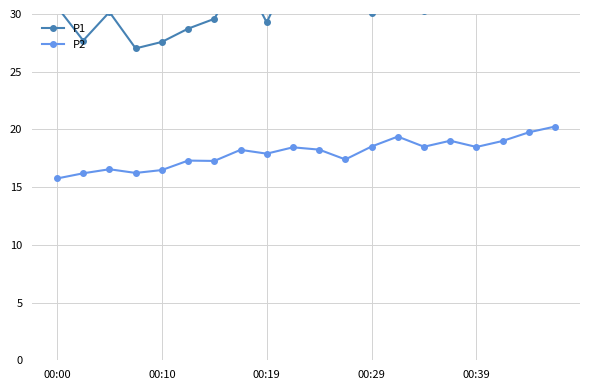

True or false: P2 and P1 intersect in this chart.

False